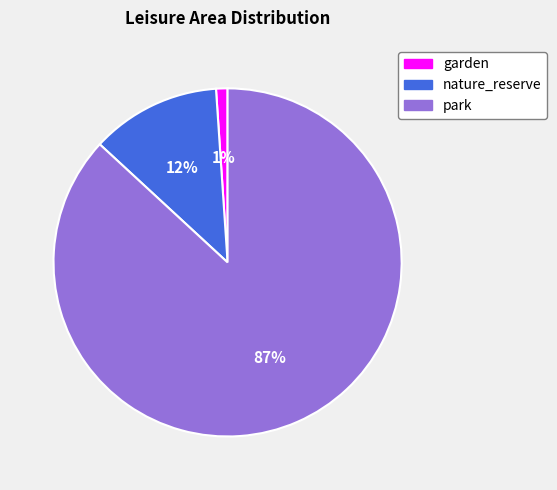

How many slices are in this pie chart?

3